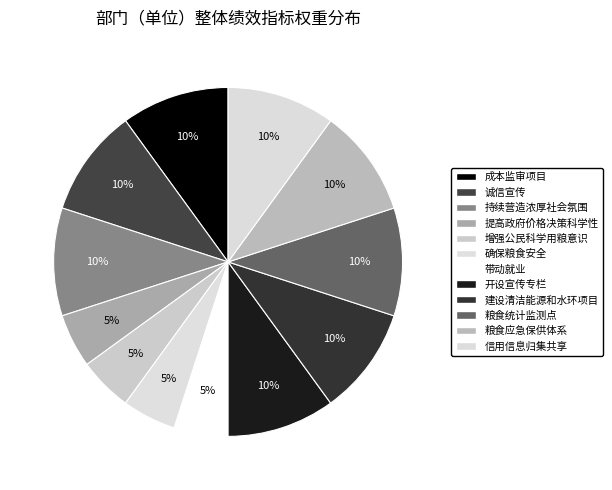

Rank the categories by value from lowest to highest.

提高政府价格决策科学性, 增强公民科学用粮意识, 确保粮食安全, 带动就业, 成本监审项目, 诚信宣传, 持续营造浓厚社会氛围, 开设宣传专栏, 建设清洁能源和水环项目, 粮食统计监测点, 粮食应急保供体系, 信用信息归集共享